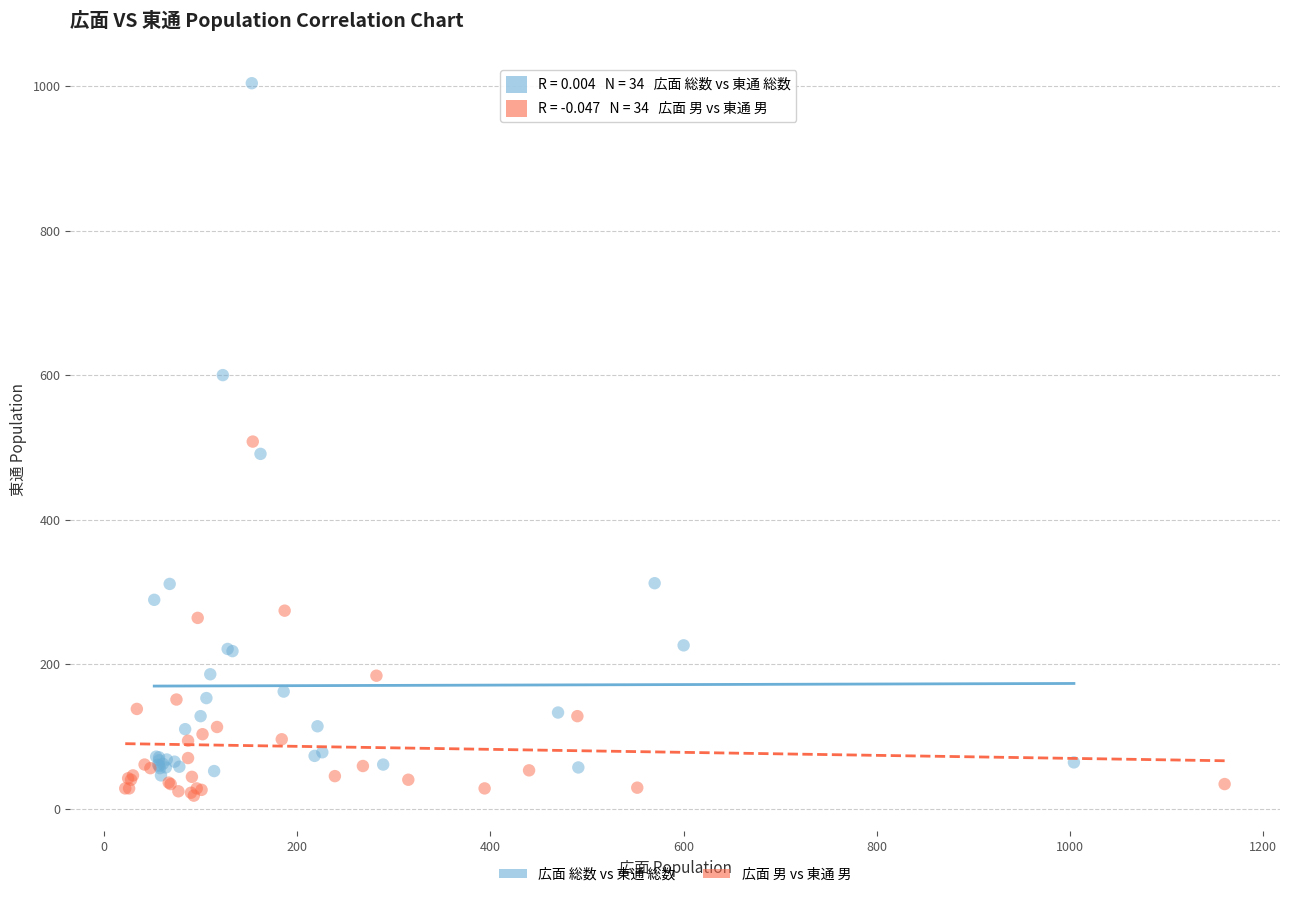

What are all the series names shown in the legend?

広面 総数 vs 東通 総数, 広面 男 vs 東通 男